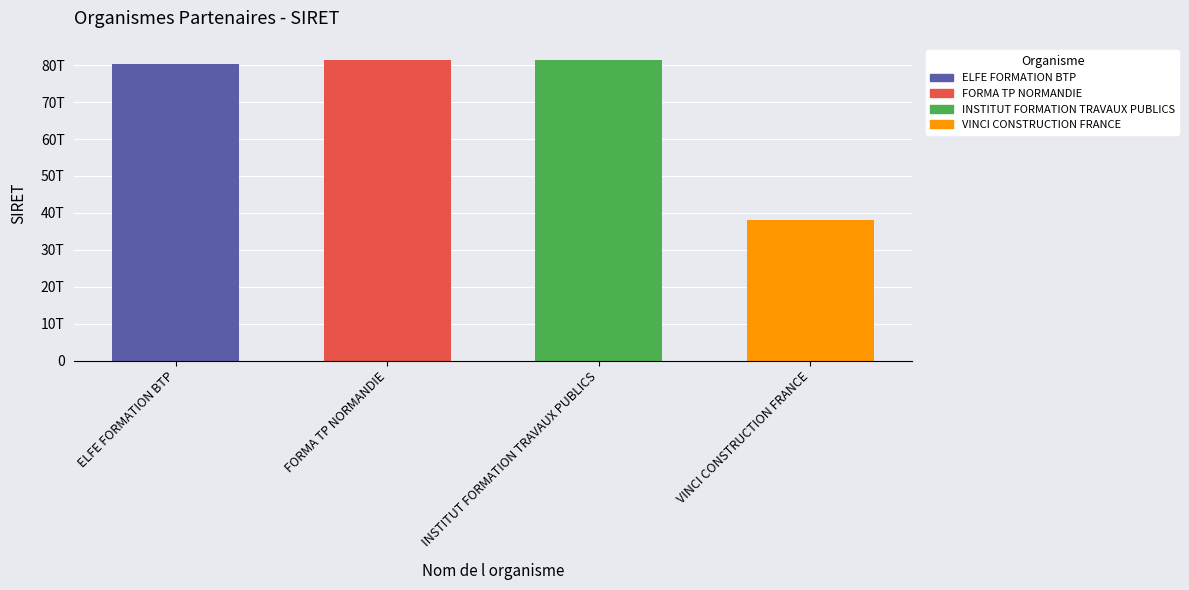

Is it true that the value at ELFE FORMATION BTP is 80355996200011?

True